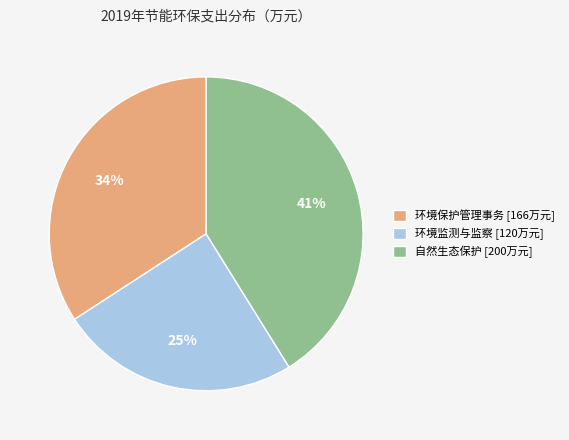

Does any single category account for the majority?

No